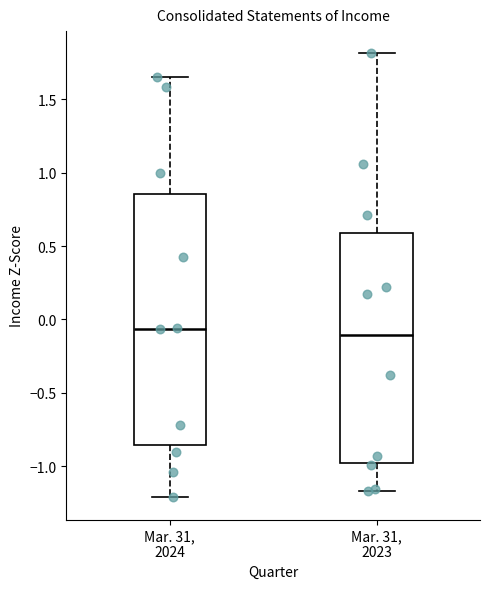

Where is the lower edge of the box for Mar. 31, 2024 on the y-axis? The values are not printed on the chart, so give them approximately, as read against the axis.

-0.85